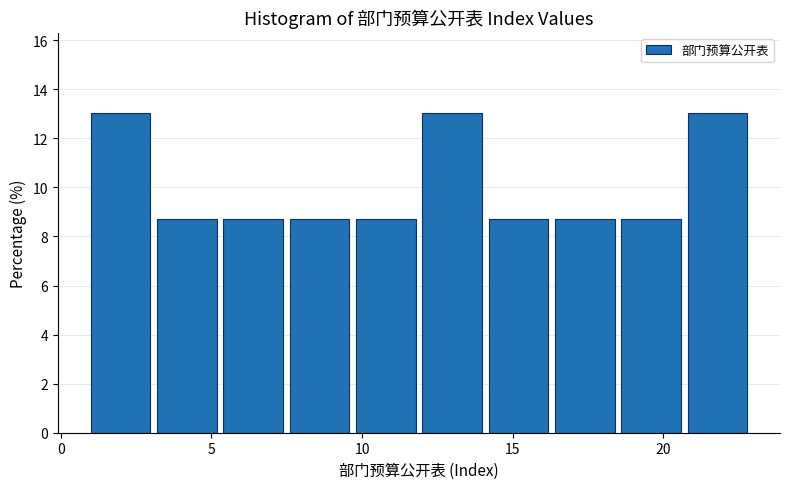

Reading left to right, transcribe this chart: for each bar, give the range it covers on the x-axis and its height. Neither the bar edges nor the heights are printed on the chart, so give them approximately, as read against the axes.

1.0 to 3.2: 13.0
3.2 to 5.4: 8.6
5.4 to 7.6: 8.6
7.6 to 9.8: 8.6
9.8 to 12.0: 8.6
12.0 to 14.2: 13.0
14.2 to 16.4: 8.6
16.4 to 18.6: 8.6
18.6 to 20.8: 8.6
20.8 to 23.0: 13.0